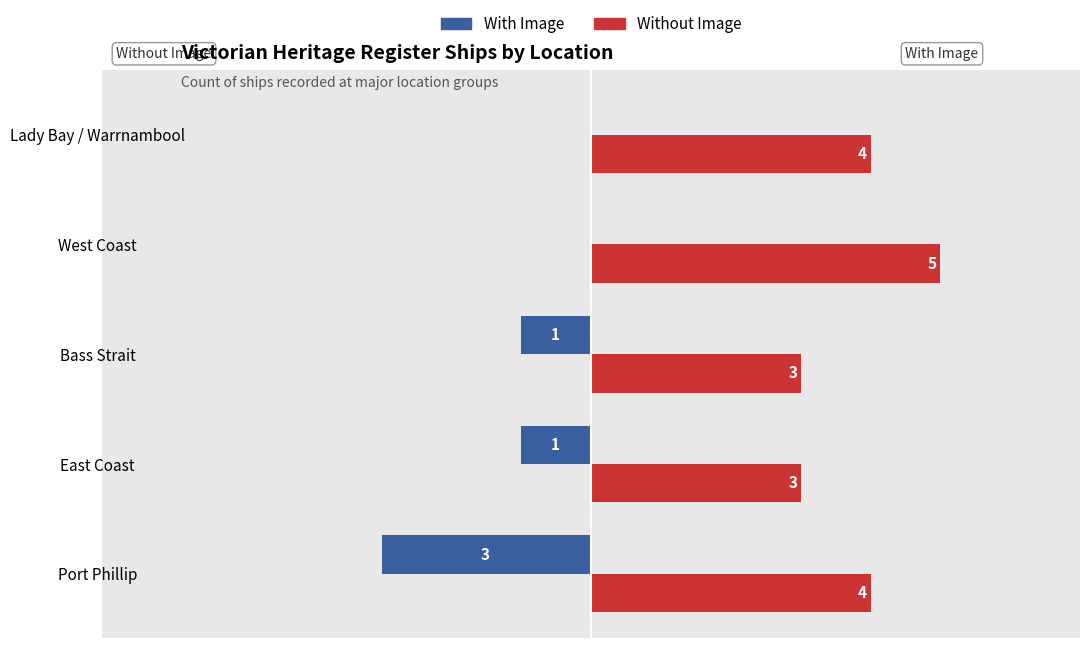

Which series has the largest total across all categories?

Without Image